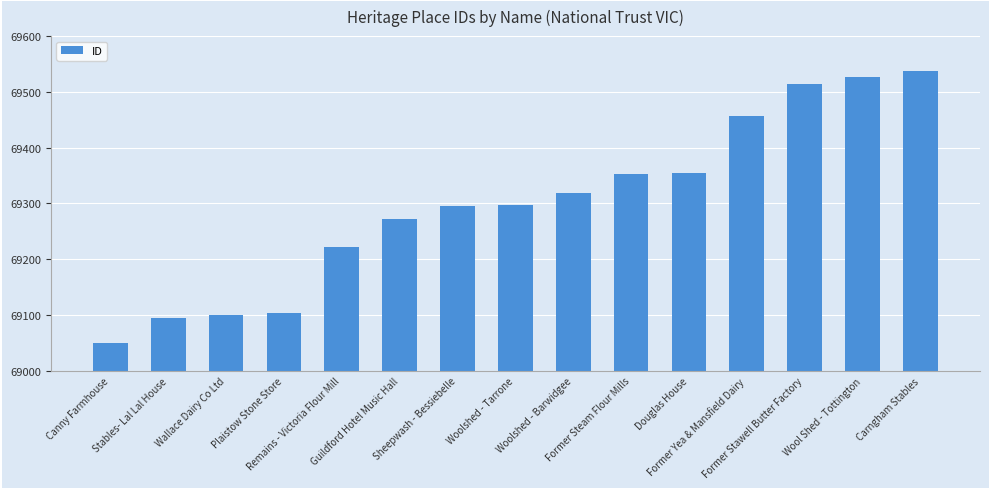

What is the maximum value shown in the chart?

69538